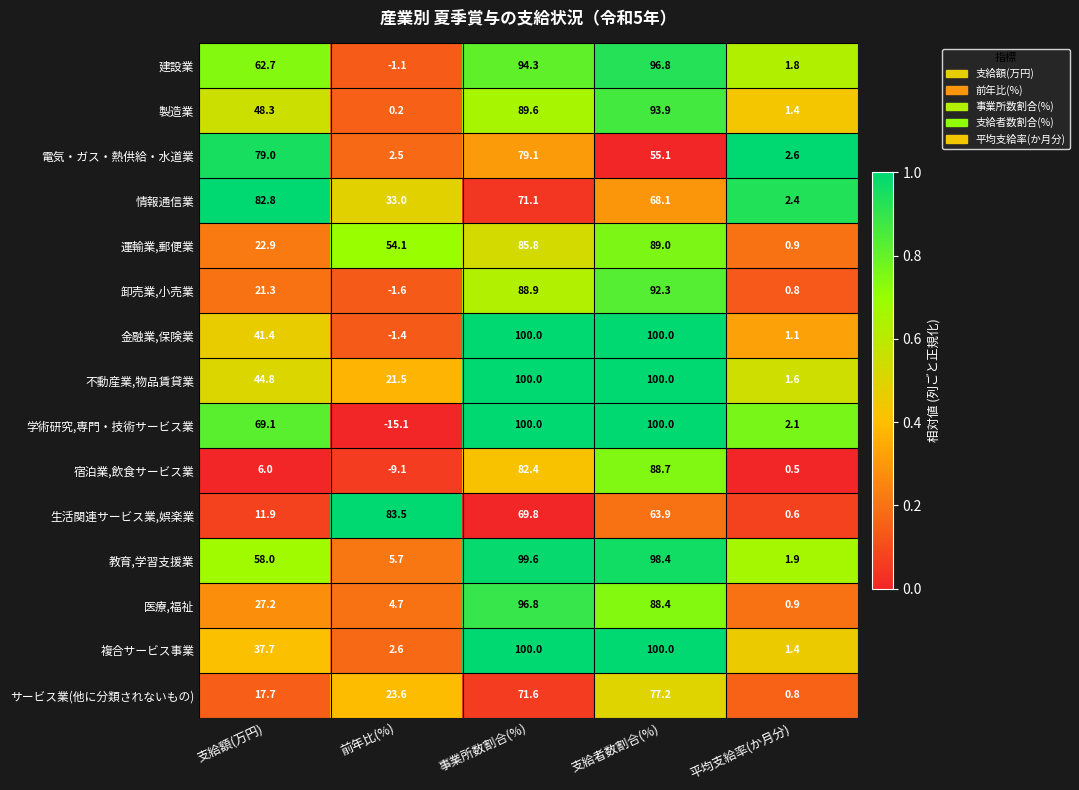

Which series has the widest spread of values?

学術研究,専門・技術サービス業